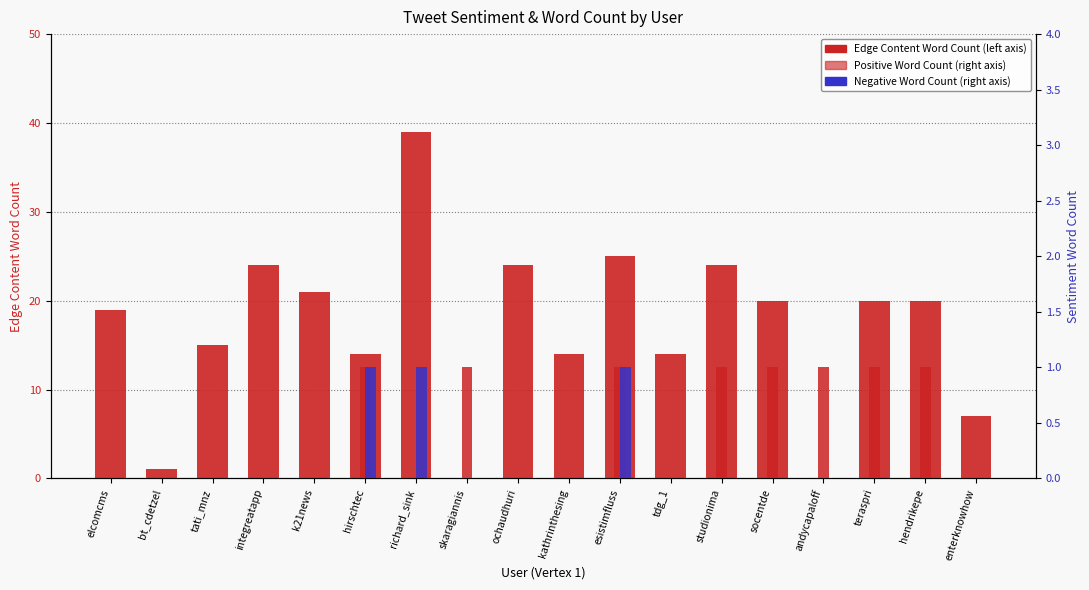

What is the maximum value shown in the chart?

39